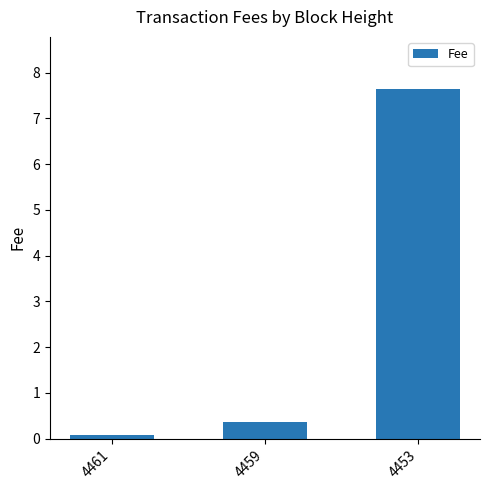

What is the difference between the values at 4461 and 4453?

7.6